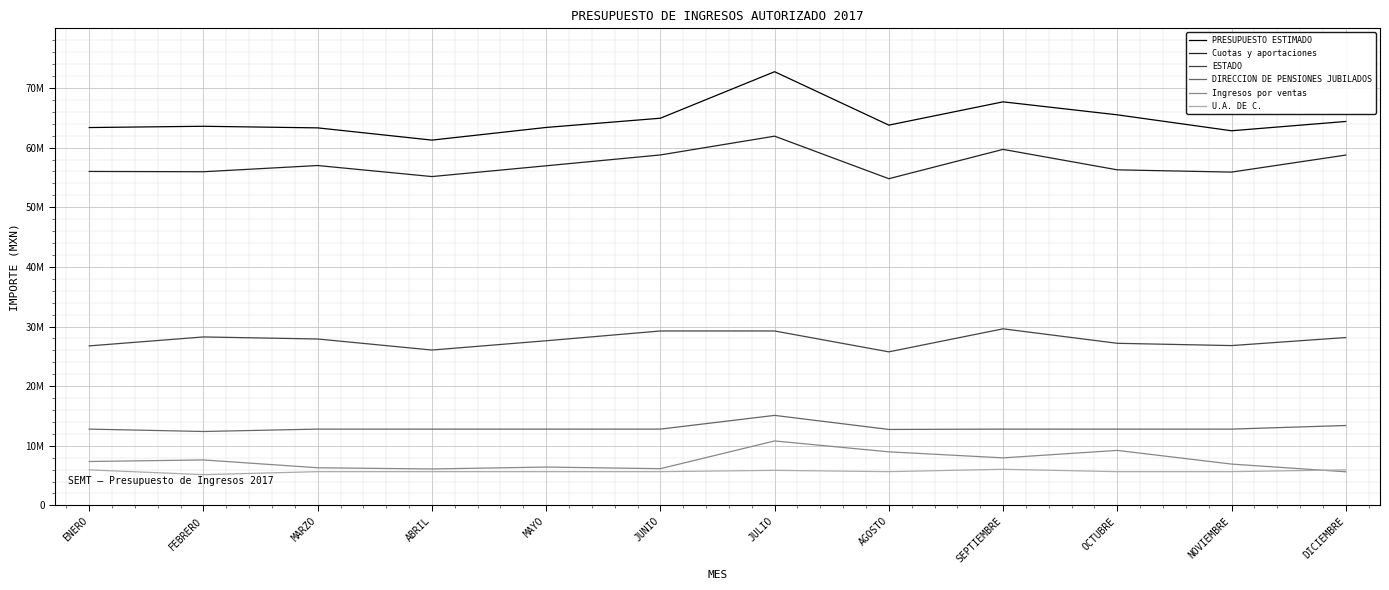

What is the difference between the maximum and minimum values in the ESTADO series?

3861161